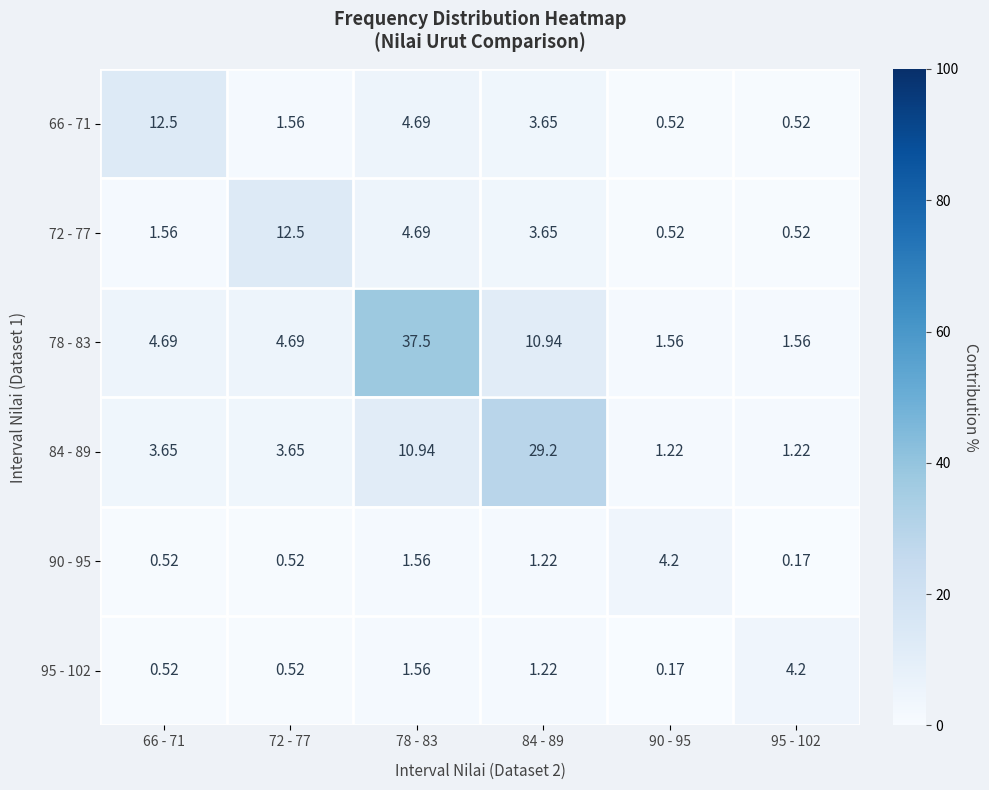

What is the spread (max minus min) of values at 95 - 102?

4.0